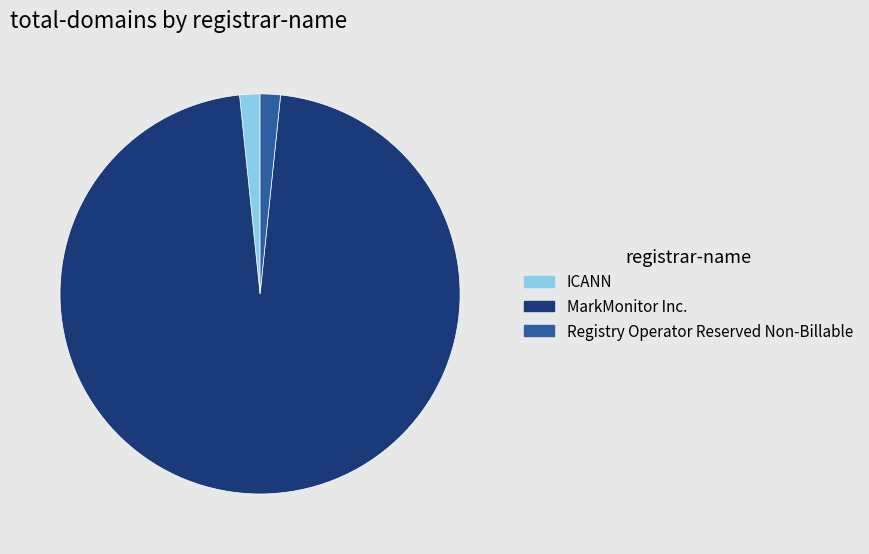

Is it true that MarkMonitor Inc. is 97% of the pie?

True